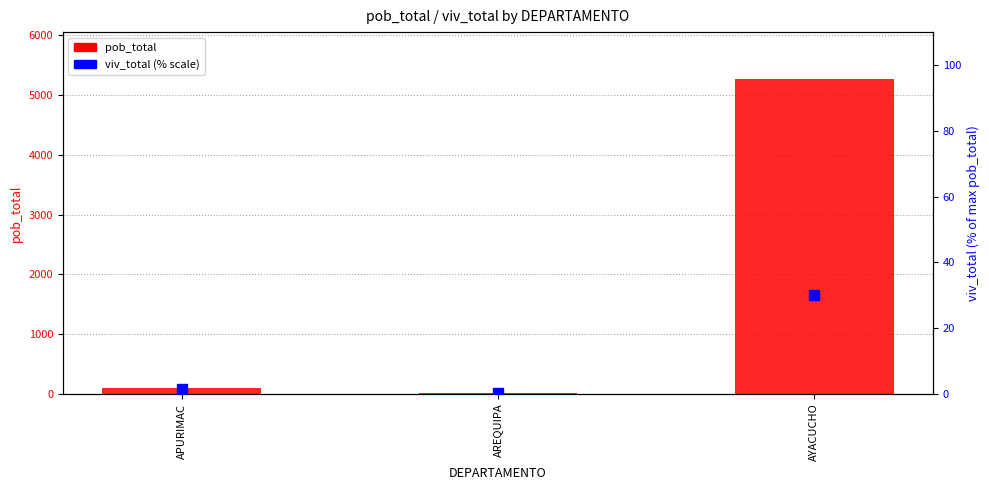

What is the minimum value shown in the chart?

0.2